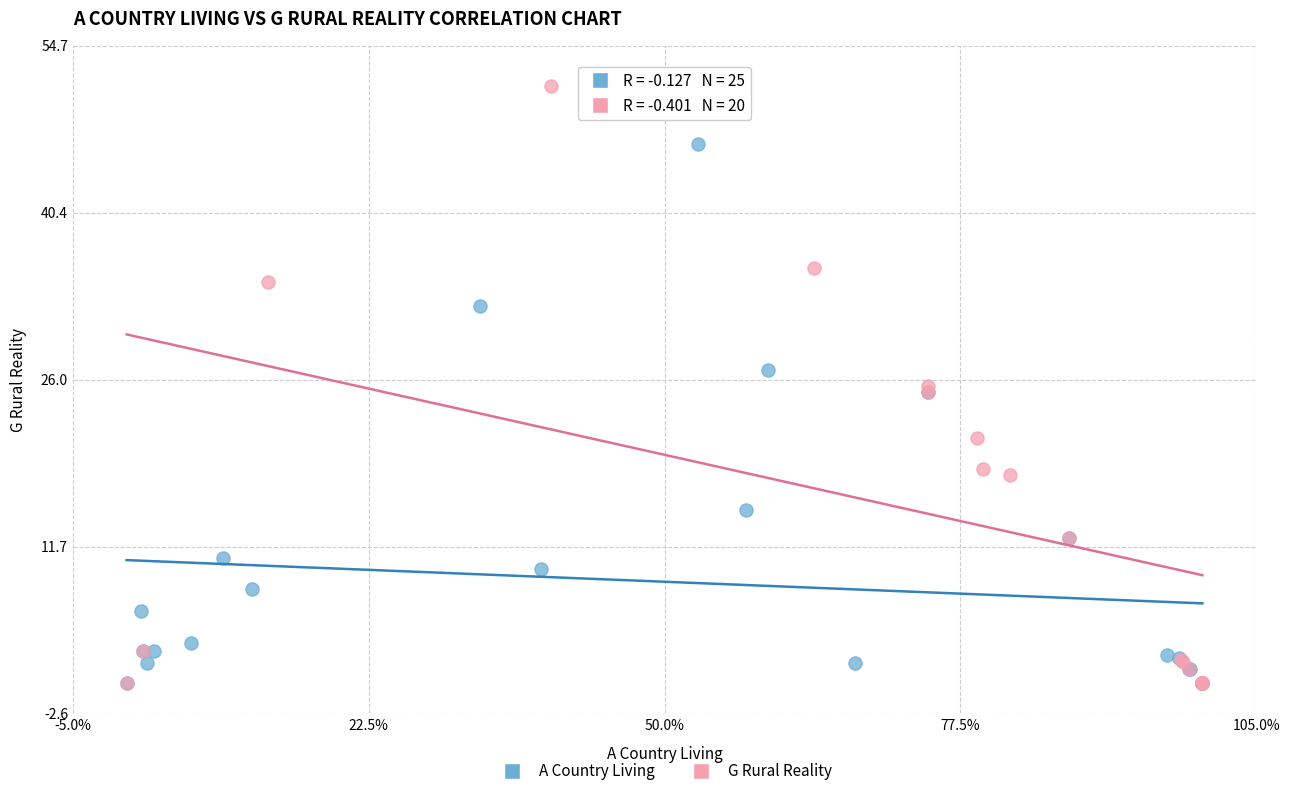

What are all the series names shown in the legend?

A Country Living, G Rural Reality